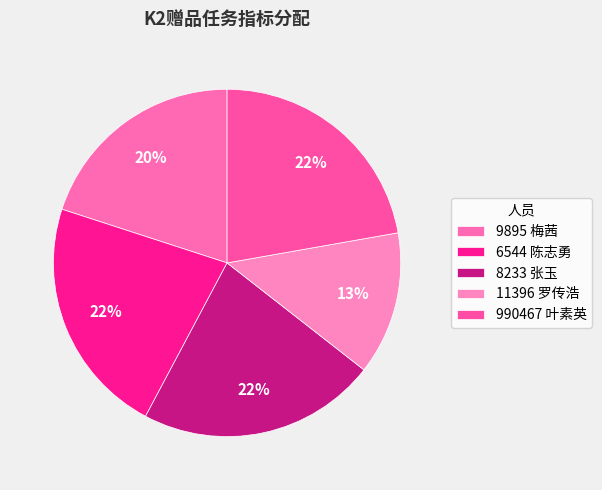

Does 9895 梅茜 account for over 50% of the chart?

No